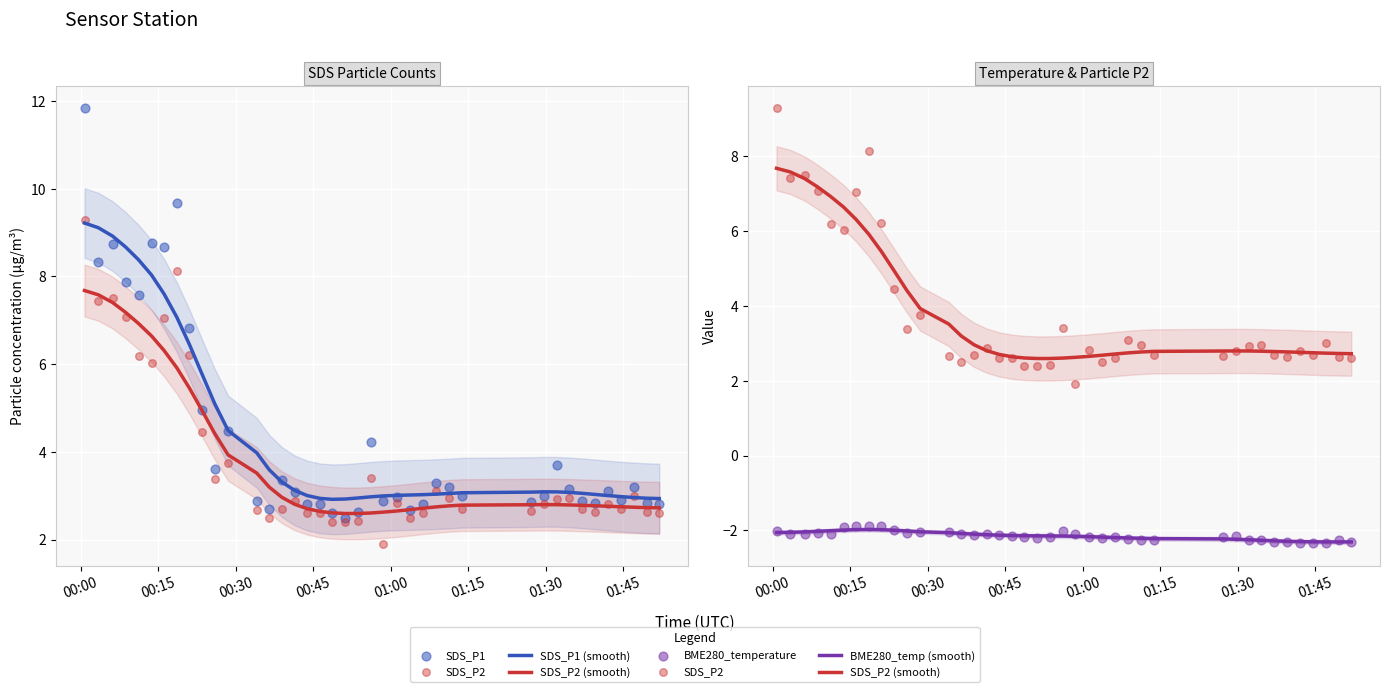

At how many categories does at least one series exceed -1?

40